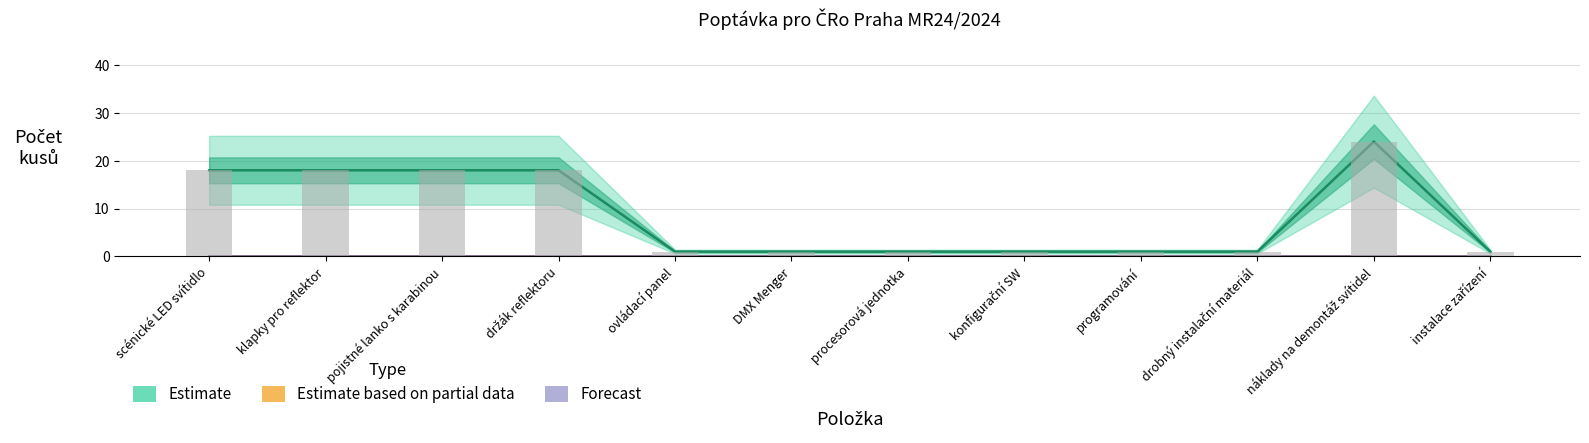

Where is Forecast nearest to the value 0?

scénické LED svítidlo